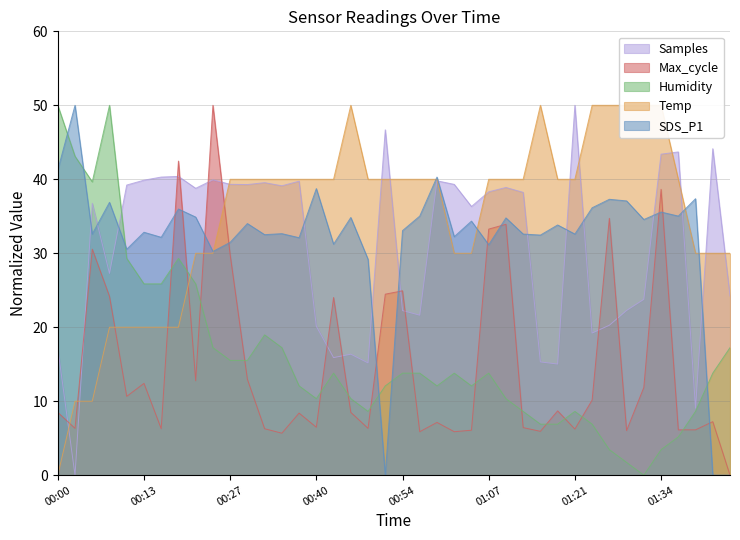

How many interior local peaks does the Samples series have?

12